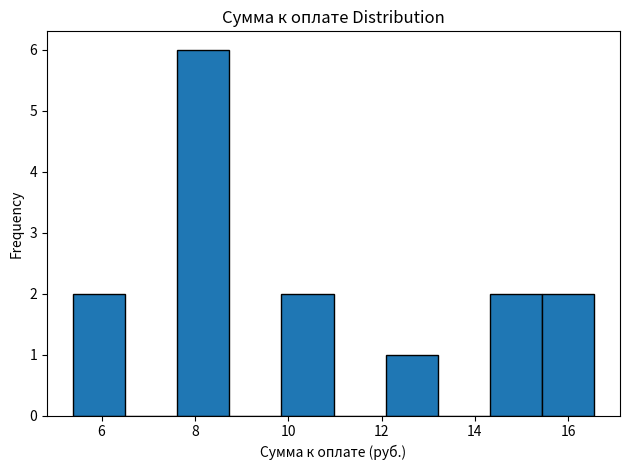

Over which range of the x-axis is the bar tallest?

7.6 to 8.8